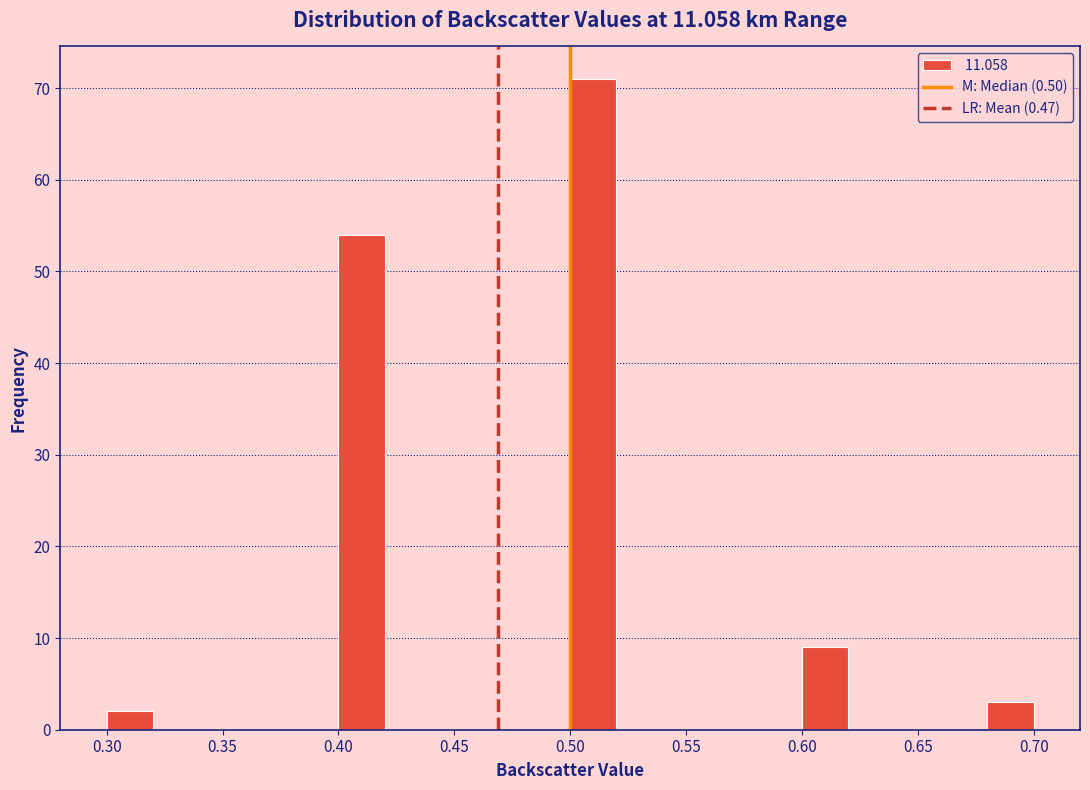

Which range on the x-axis has the tallest bar?

0.50 to 0.52